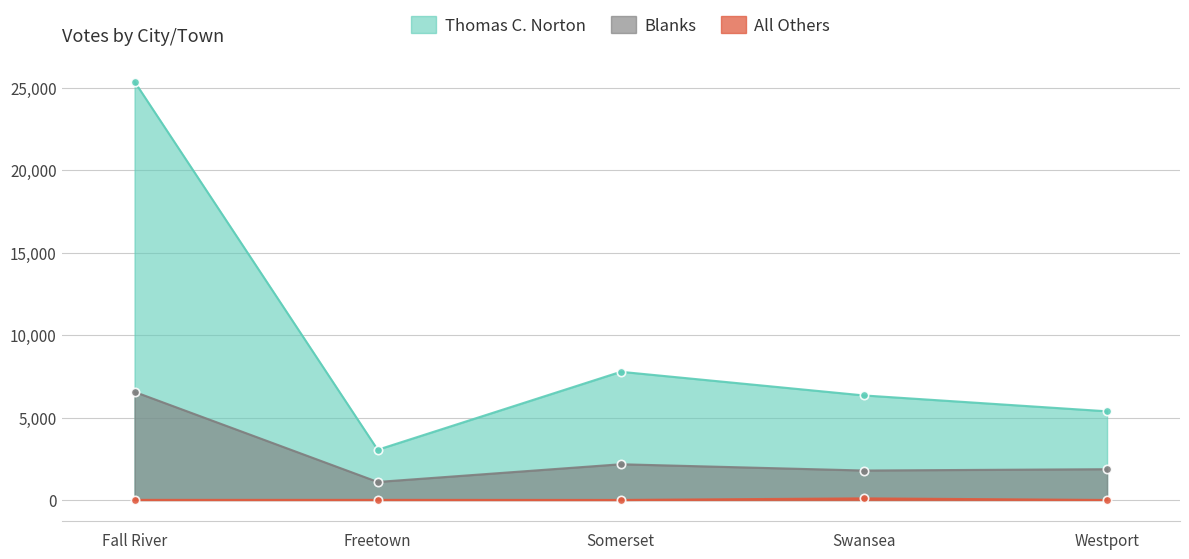

How many data points does each series have?

5